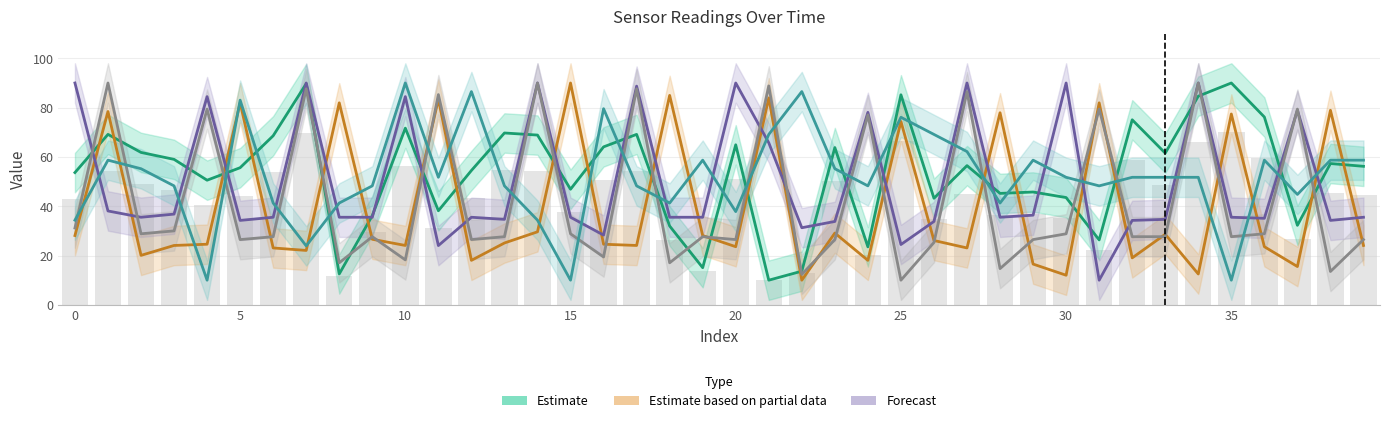

Read the col_2 value at 33.

27.6